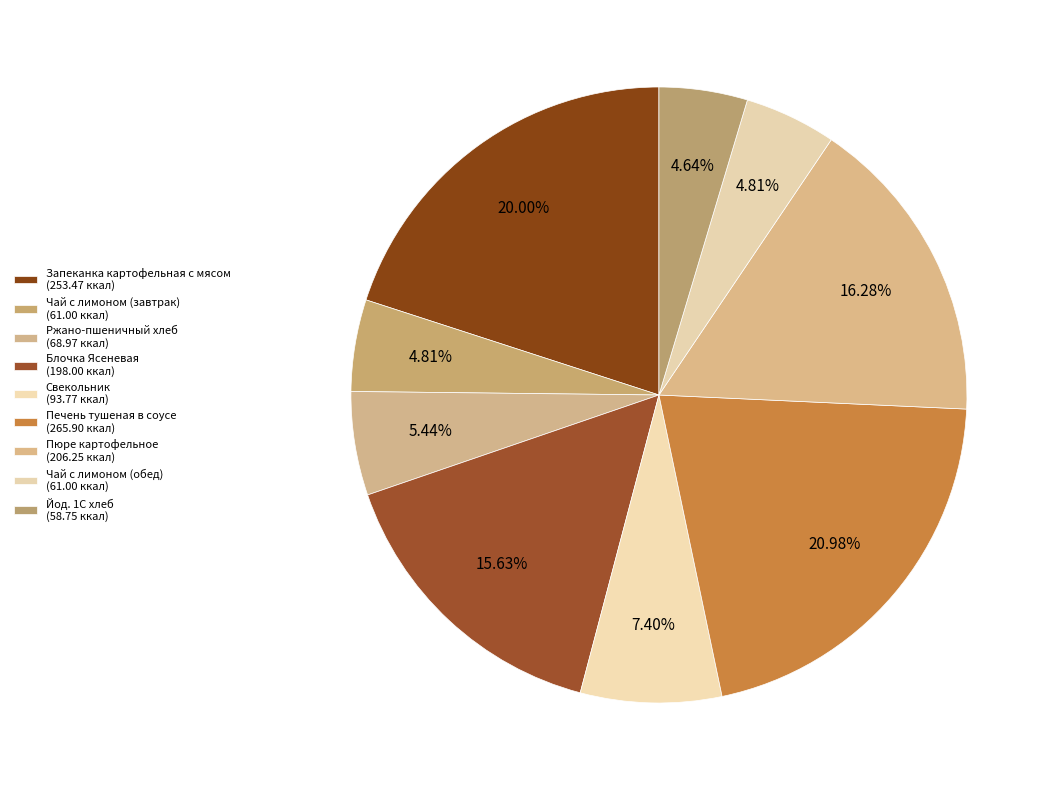

Does any single category account for the majority?

No